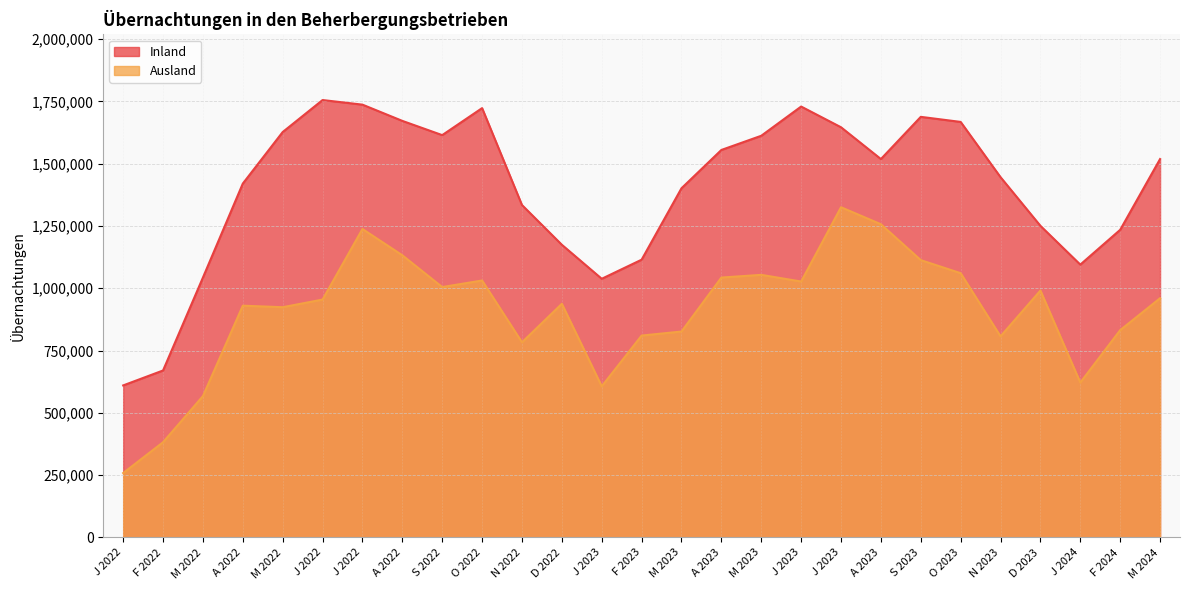

What value does the Ausland series have at F 2024?

831986